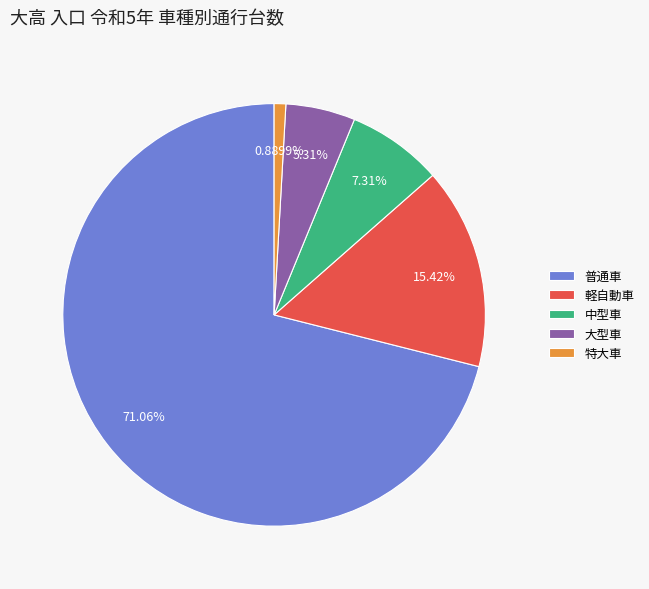

To the nearest percent, what is the difference between the largest and smallest slice percentages?

70%